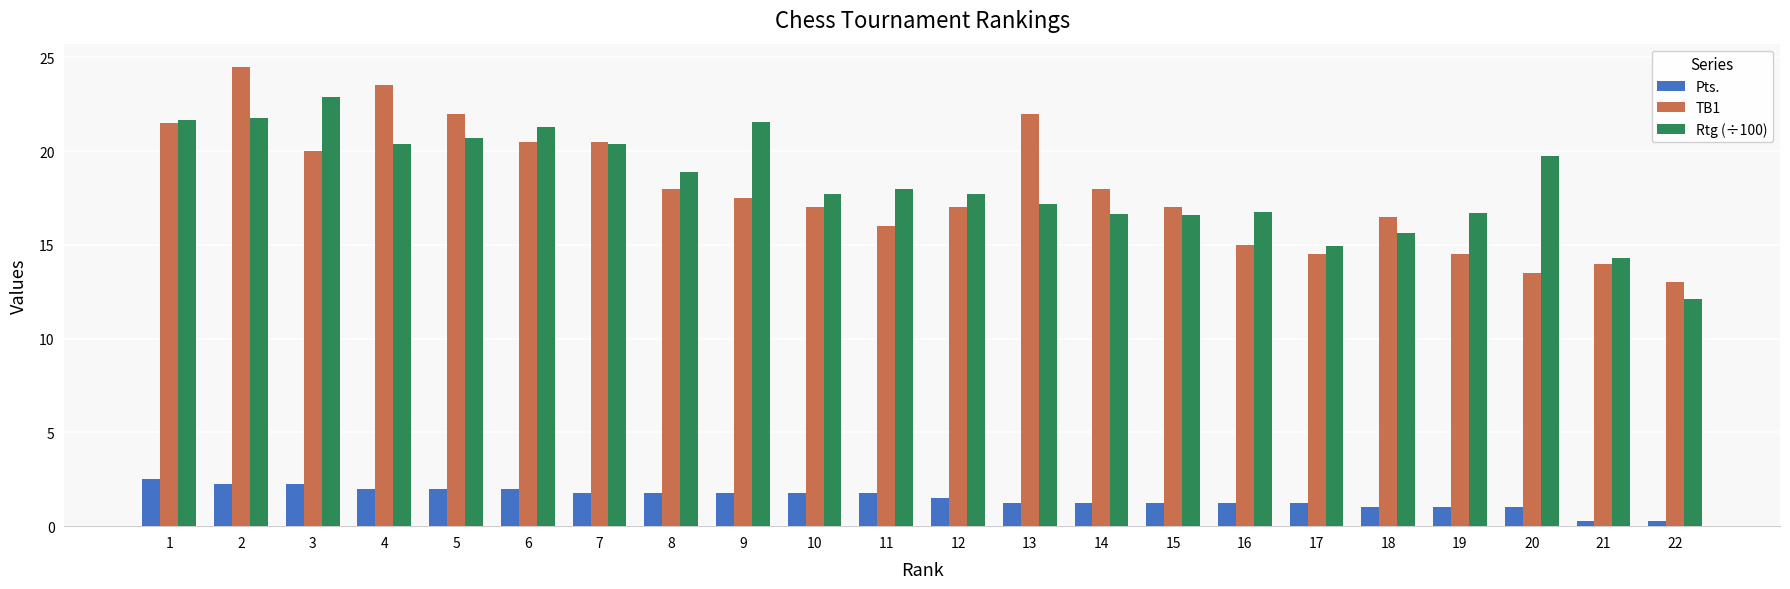

What are all the series names shown in the legend?

Pts., TB1, Rtg (÷100)